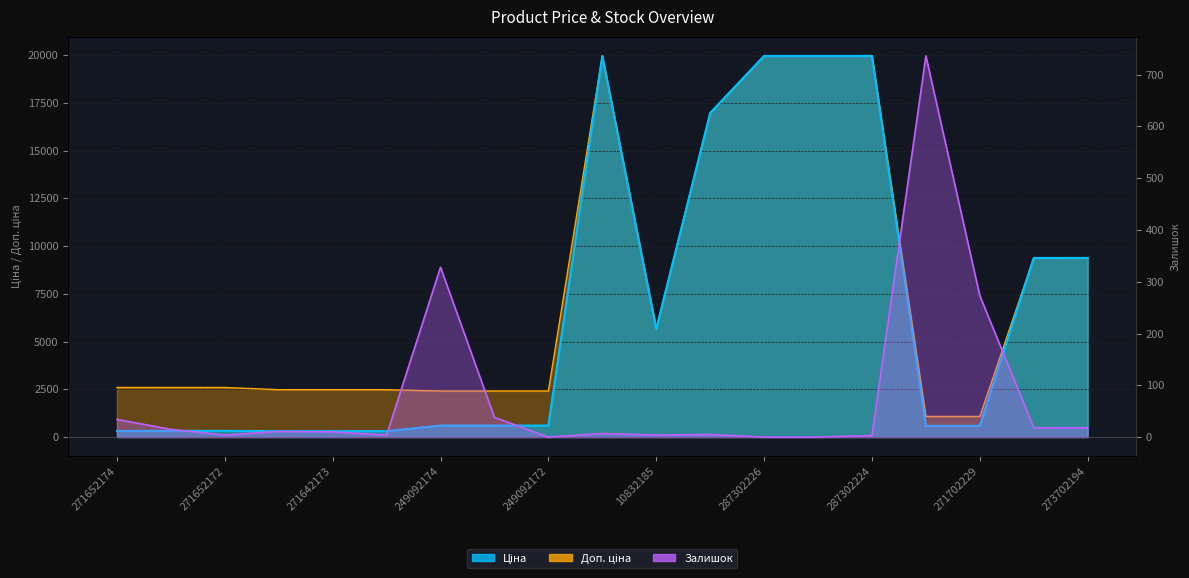

At which label is Залишок closest to 368?

249092174